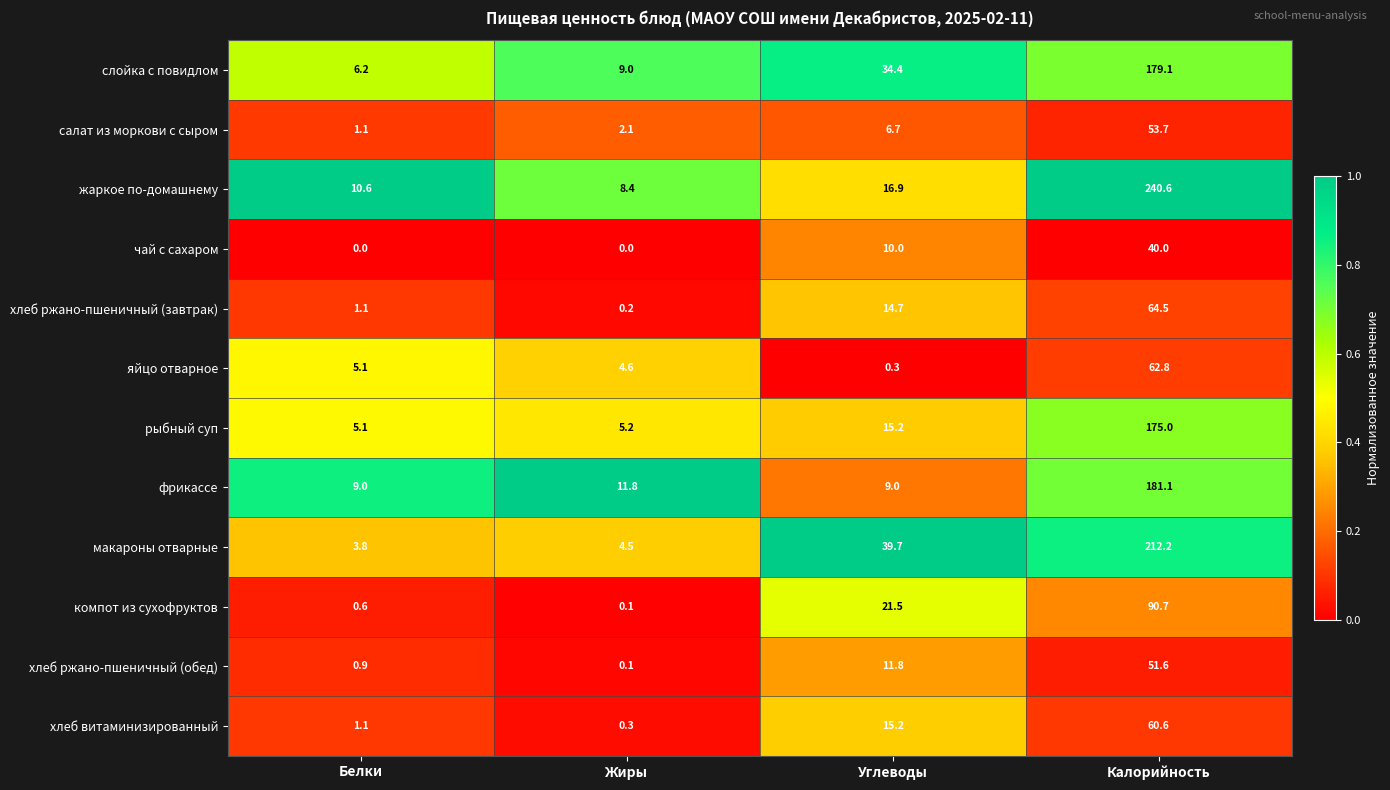

Which category has the highest value in the рыбный суп series?

Калорийность